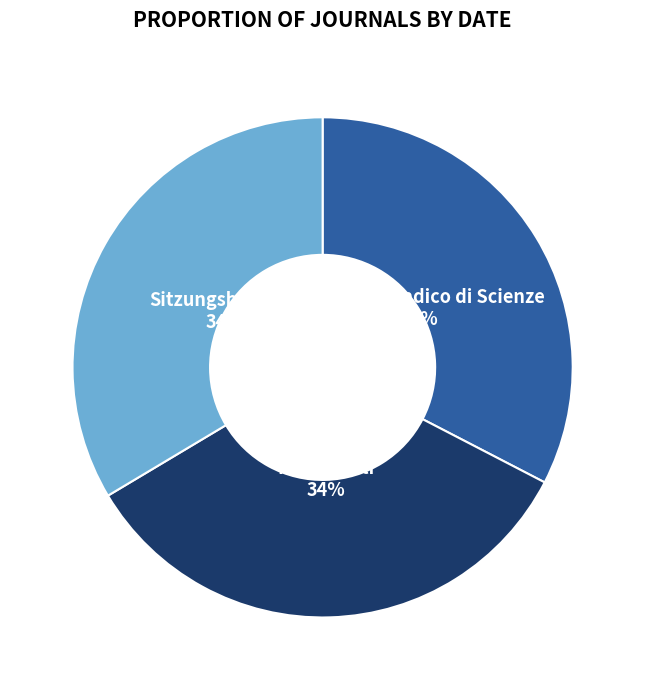

Combined, do Sitzungsberichte and Rendiconti account for over 50%?

Yes